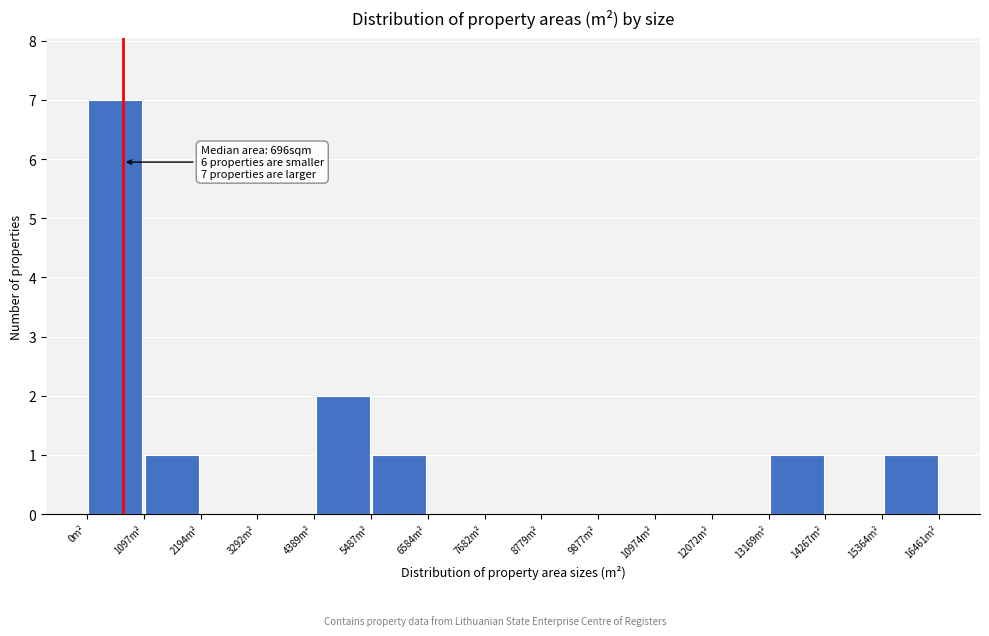

Which range on the x-axis has the tallest bar?

0 to 1000